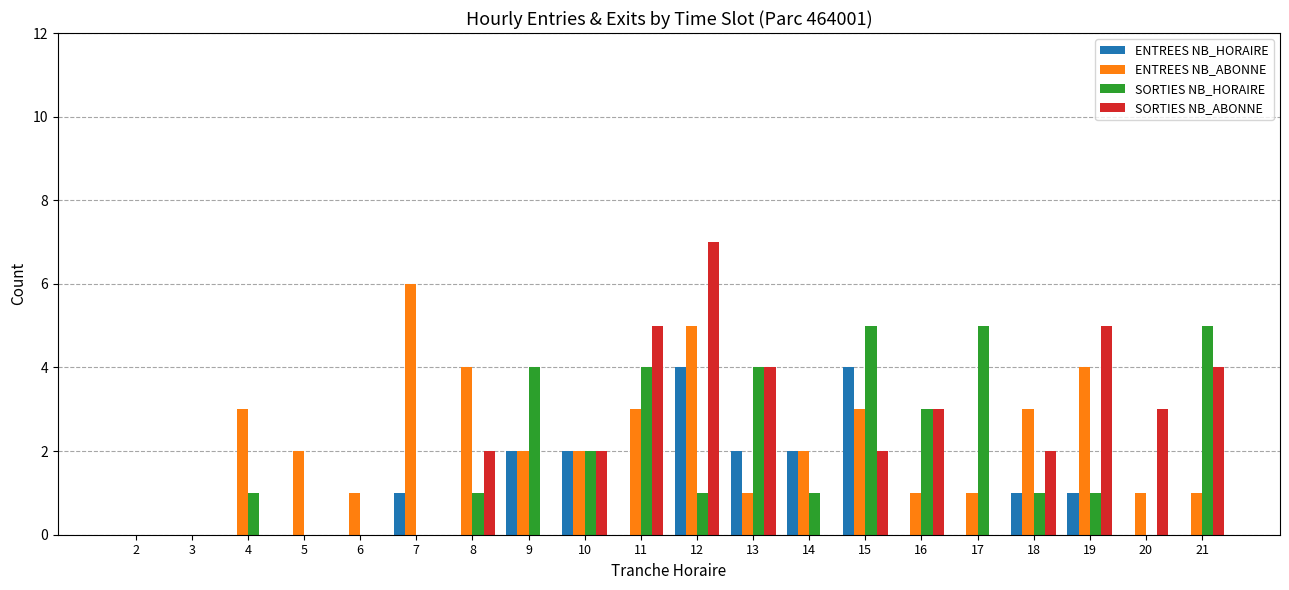

Are the bars grouped side by side (vs. stacked)?

Yes